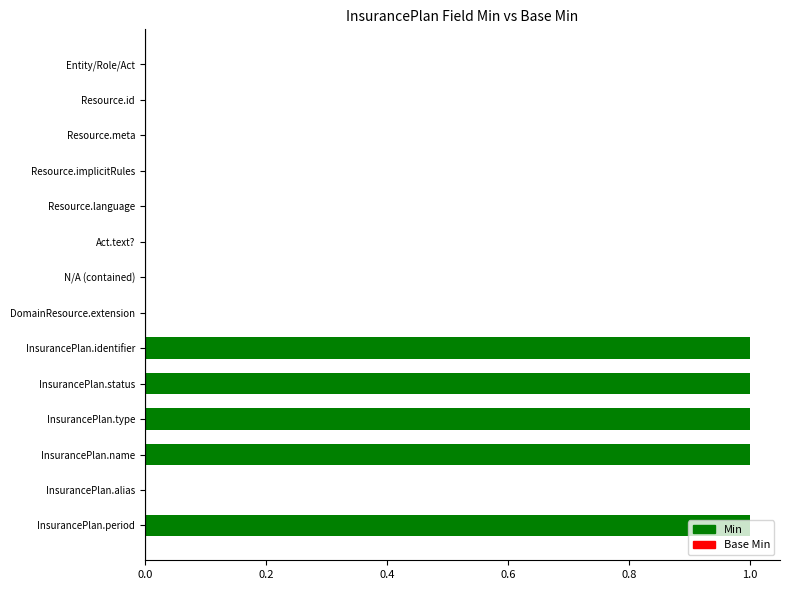

True or false: the data shows 0 at Resource.meta.

True